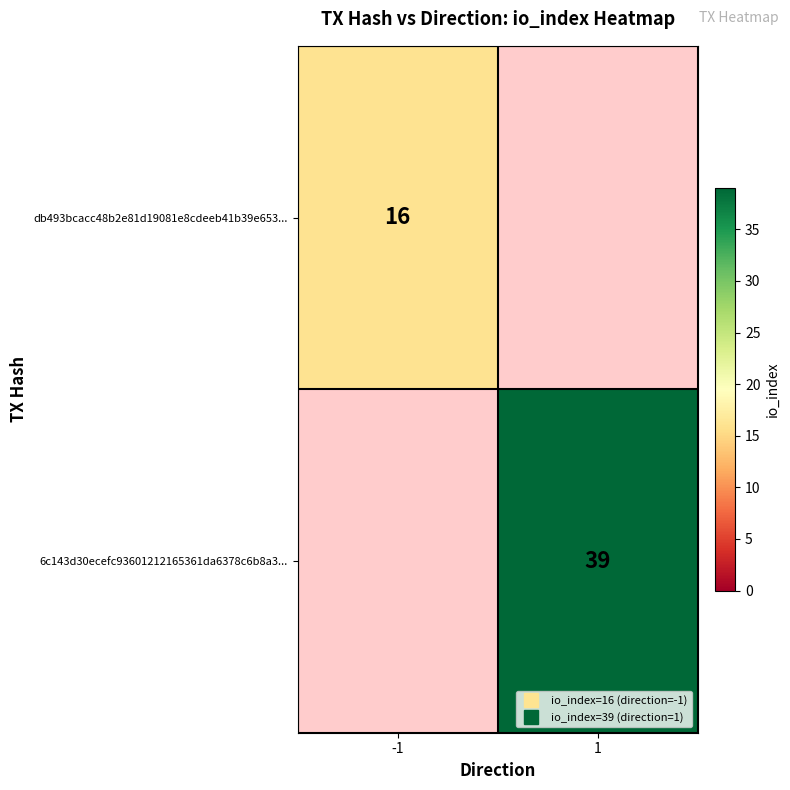

Is it true that 6c143d30ecefc93601212165361da6378c6b8a3... equals 39.0 at 1?

True